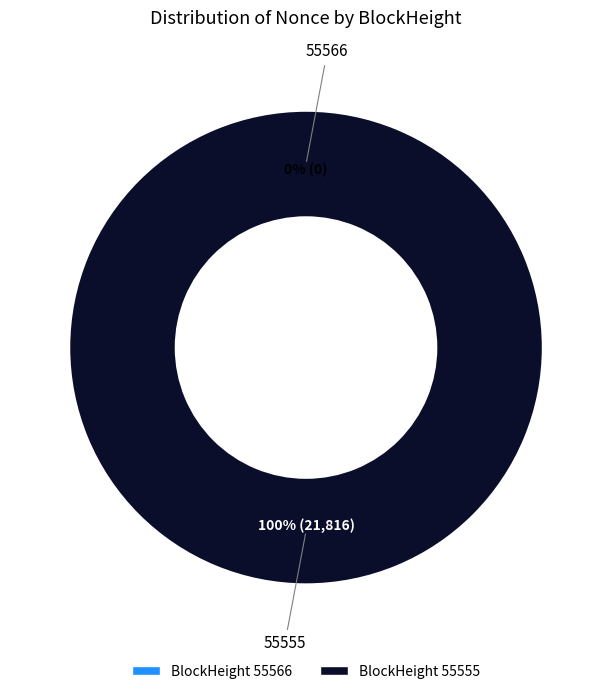

Combined, what portion of the pie is 55555 and 55566?

100.0%